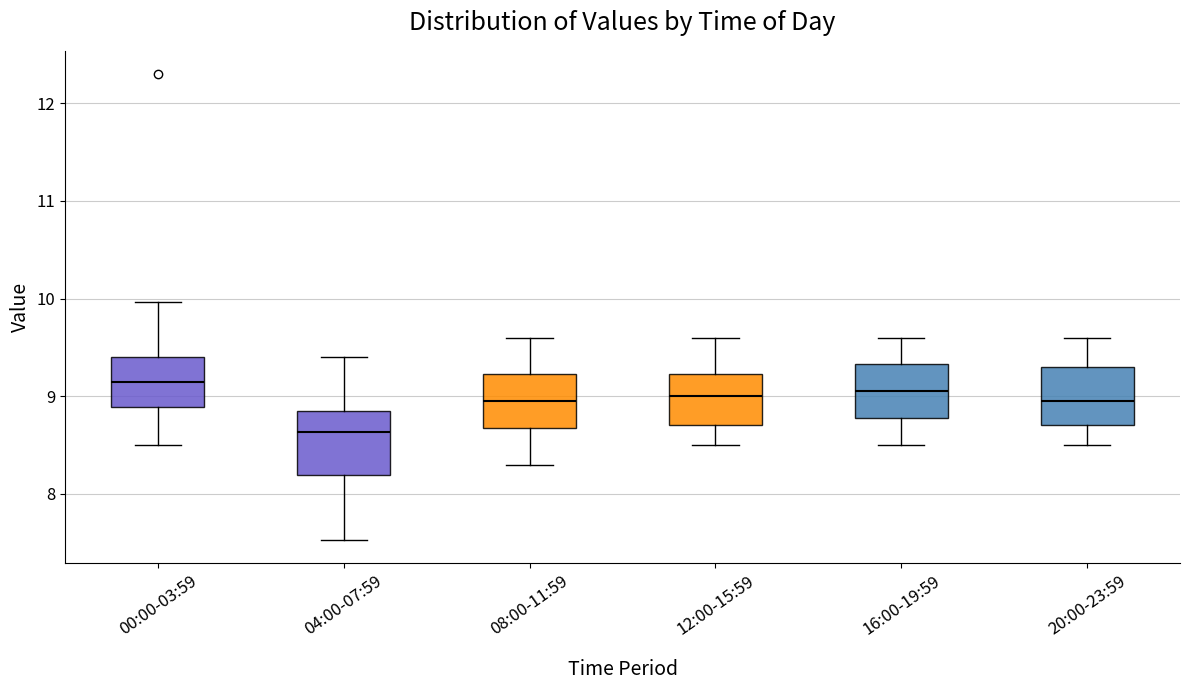

Reading left to right, transcribe this box plot: for each box, give where its median line is, the range the box spans, and where its two whiskers end, as read against the y-axis. The values are not printed on the chart, so give them approximately, as read against the axis.

00:00-03:59: median 9.2, box 8.9 to 9.4, whiskers 8.5 to 10.0
04:00-07:59: median 8.6, box 8.2 to 8.8, whiskers 7.5 to 9.4
08:00-11:59: median 9.0, box 8.7 to 9.2, whiskers 8.3 to 9.6
12:00-15:59: median 9.0, box 8.7 to 9.2, whiskers 8.5 to 9.6
16:00-19:59: median 9.1, box 8.8 to 9.3, whiskers 8.5 to 9.6
20:00-23:59: median 9.0, box 8.7 to 9.3, whiskers 8.5 to 9.6